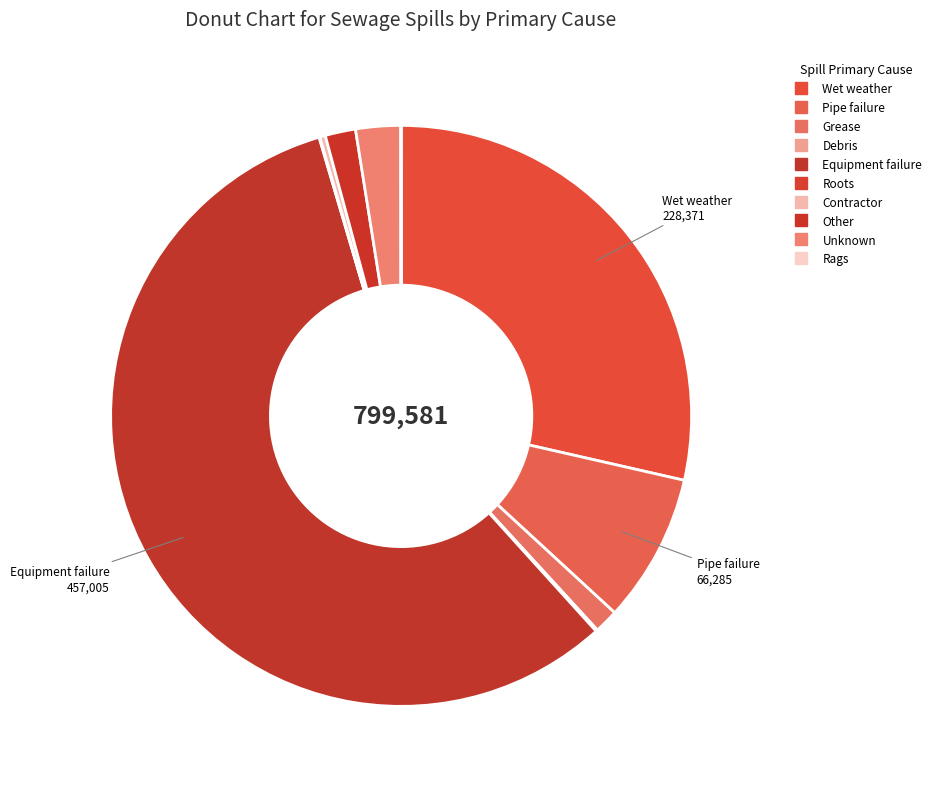

What is the smallest slice in the pie chart?

Rags